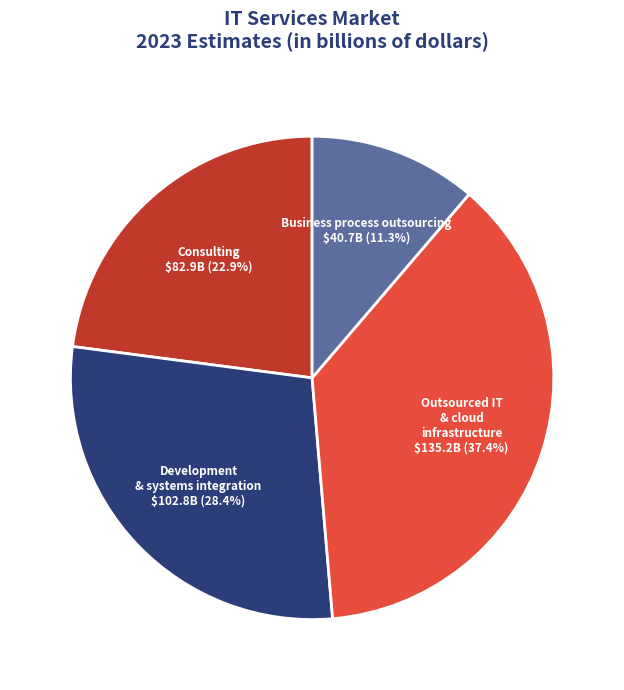

Count the number of slices in the pie.

4